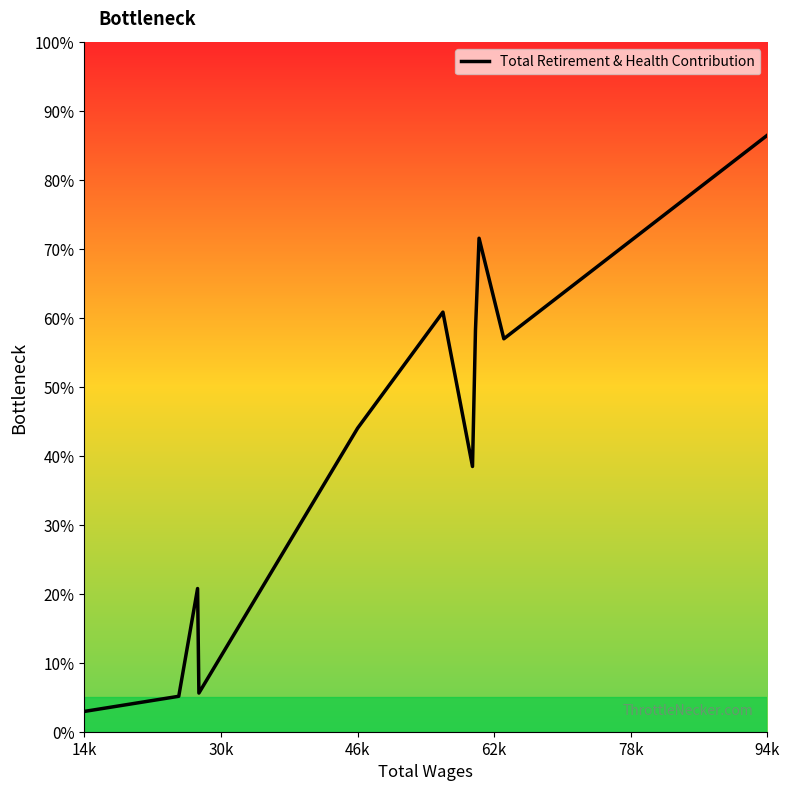

True or false: the data shows 47671 at 46k.

False